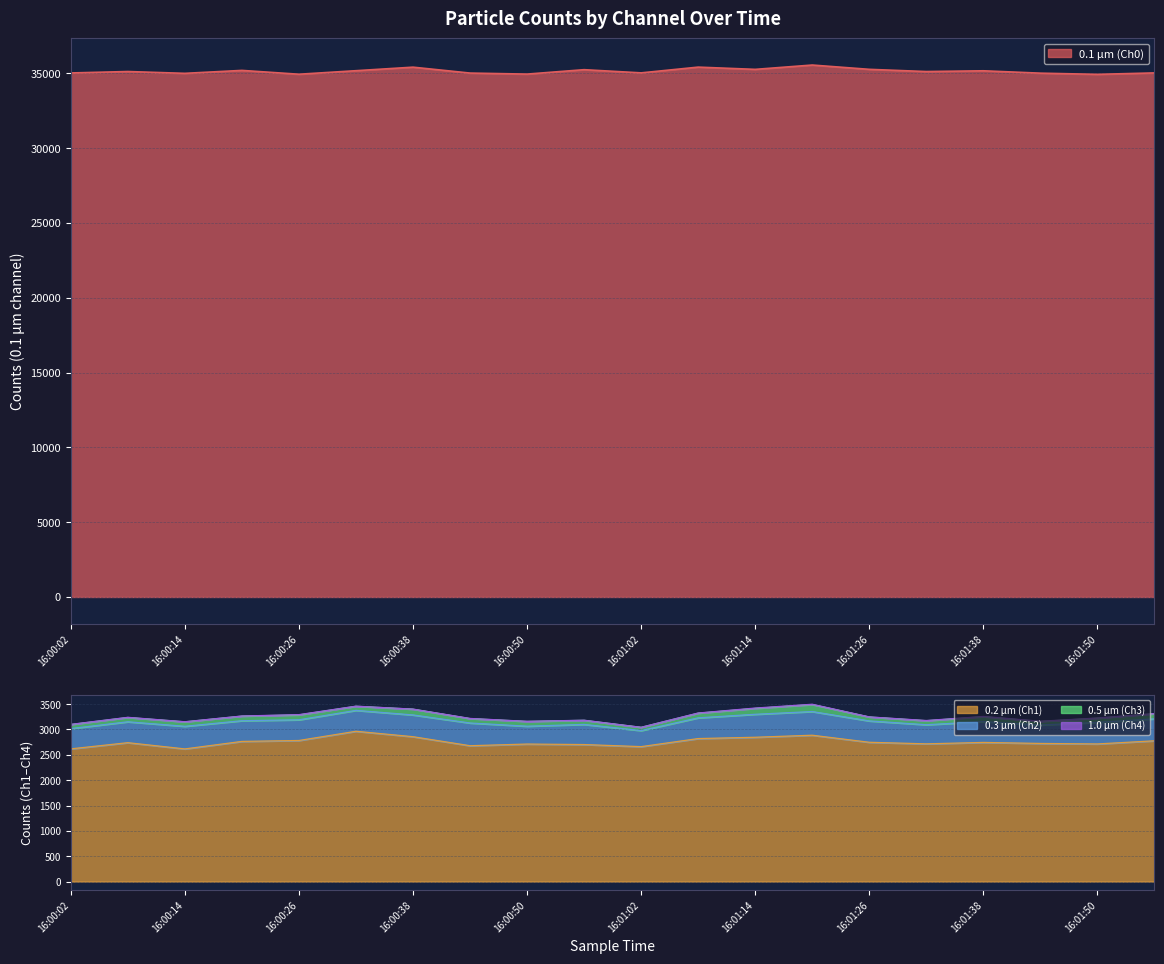

What is the maximum value shown in the chart?

35555